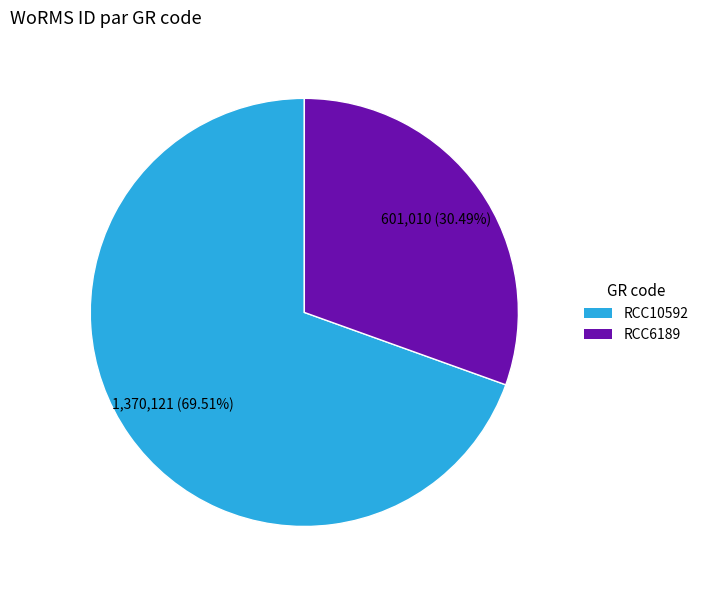

To the nearest percent, what is the average slice percentage?

50%